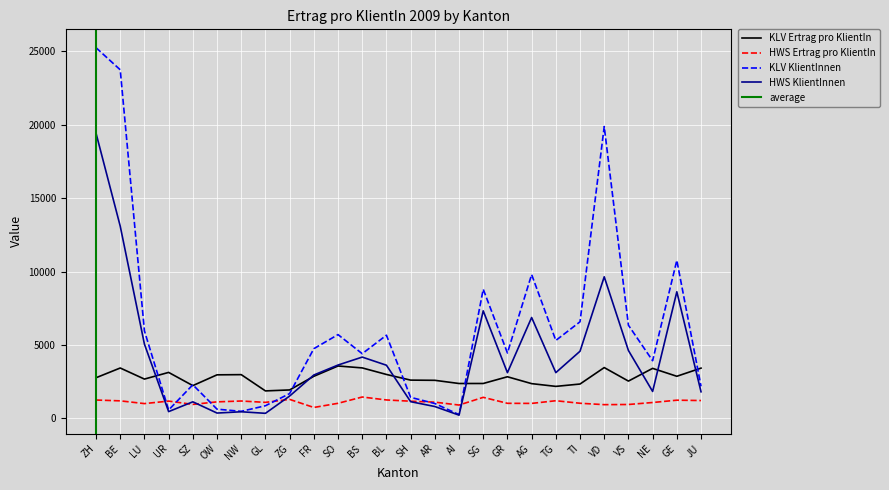

What is the average value of the KLV KlientInnen series?

6259